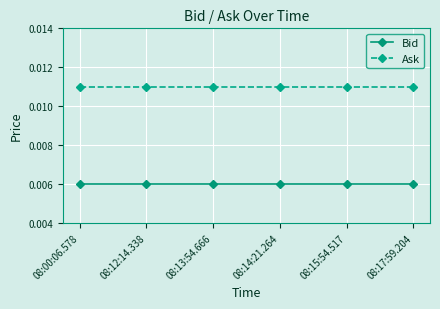

What is the label of the 5th point from the right?

08:12:14.338